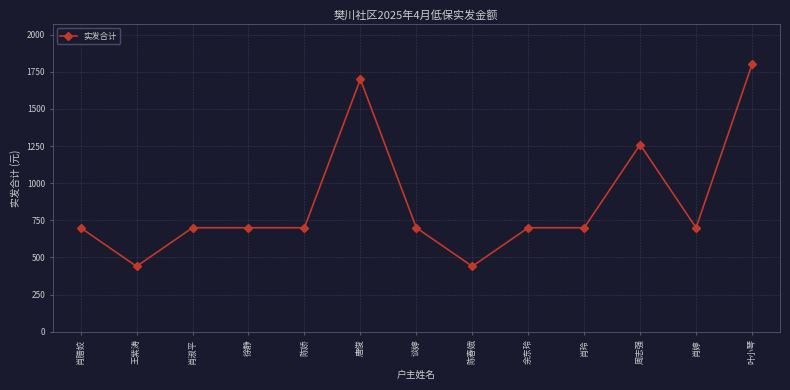

Approximately how many times larger is the value at 陈春娥 compared to 唐俊?

0.3